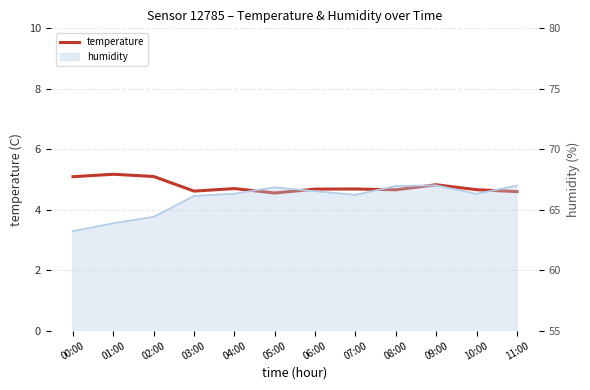

What is the change in value from 08:00 to 11:00?

-0.1